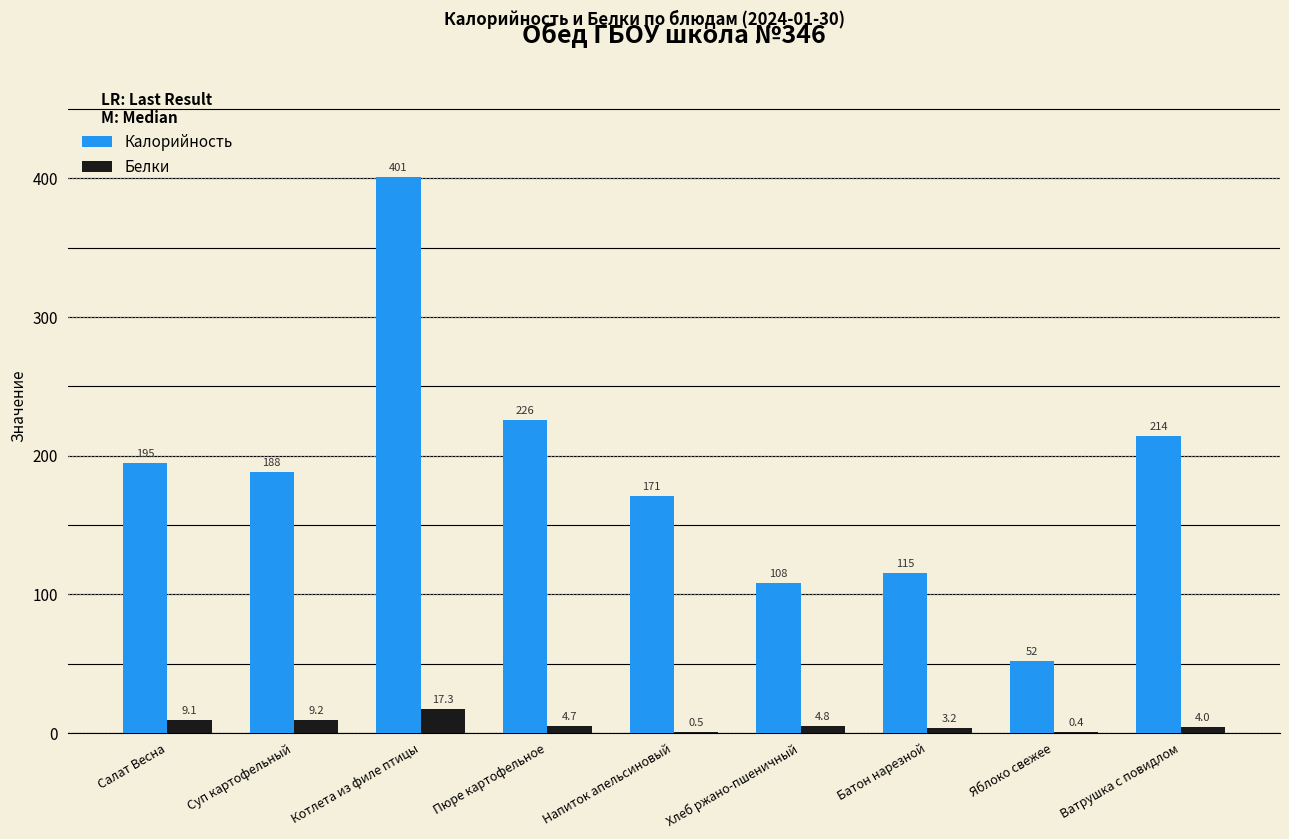

Where does the Калорийность series first go above 188?

Салат Весна